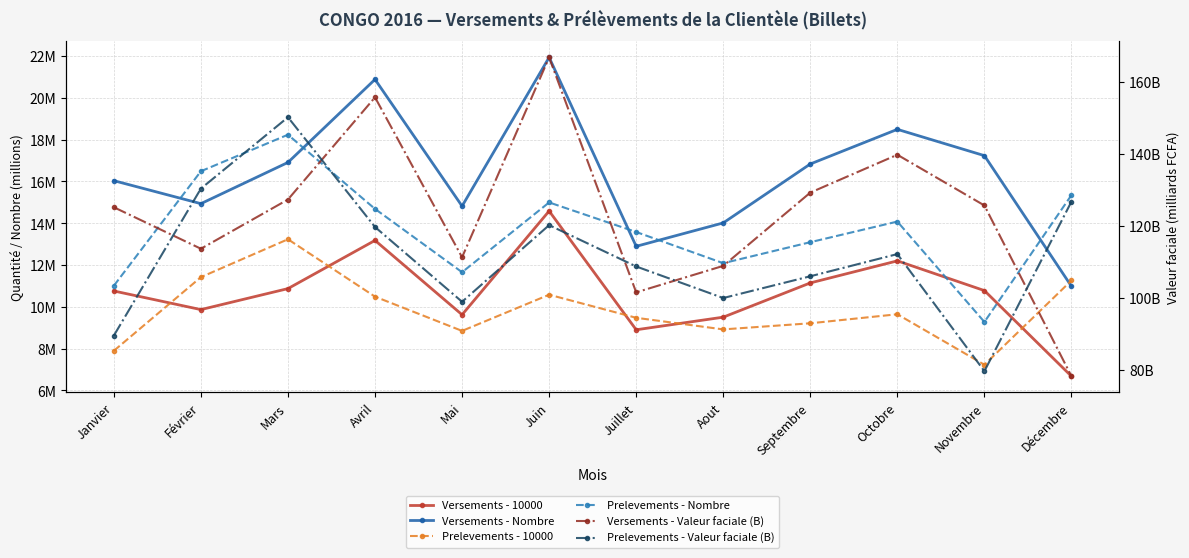

At which category does the chart reach its minimum across all series?

Décembre